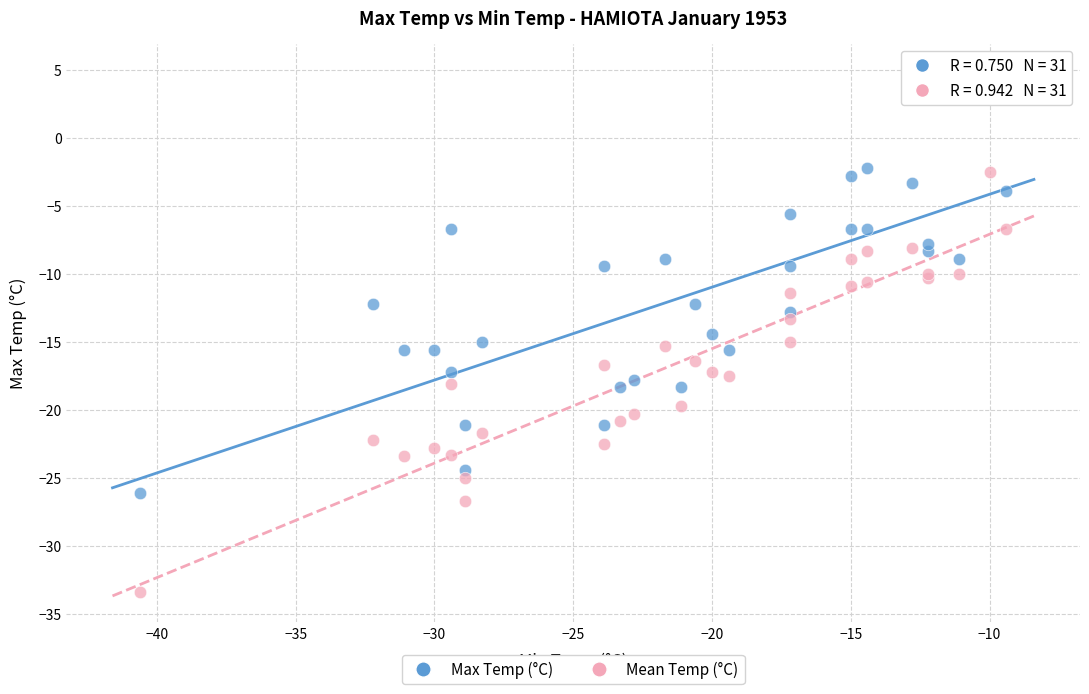

What is the X range (max minus min) for the scatter plot?

31.2